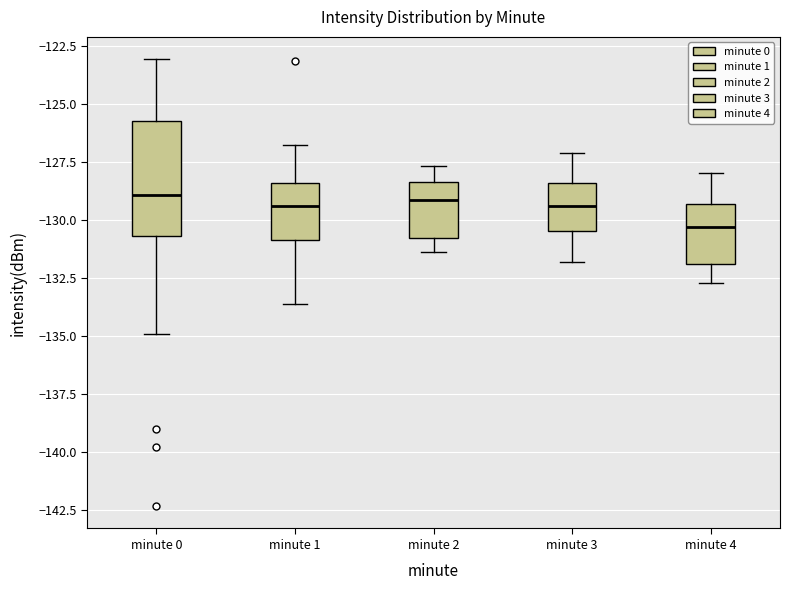

Where is the lower edge of the box for minute 3 on the y-axis? The values are not printed on the chart, so give them approximately, as read against the axis.

-130.5